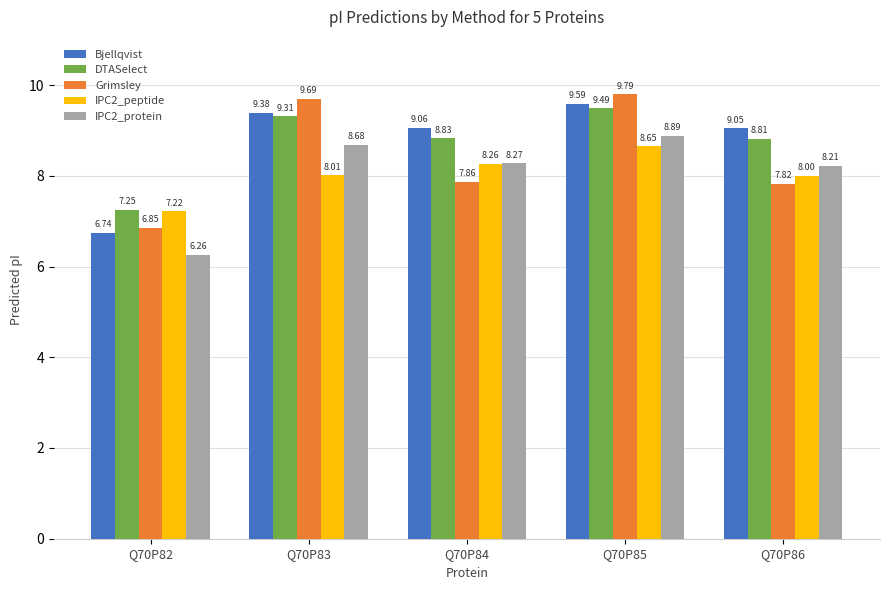

Between Q70P82 and Q70P86, which series saw the biggest shift?

Bjellqvist